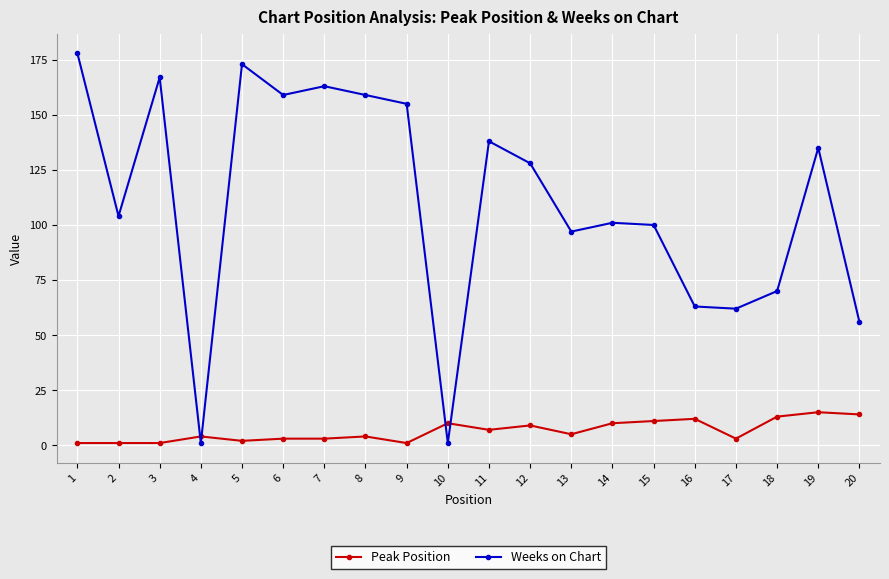

Count the number of categories in the chart.

20